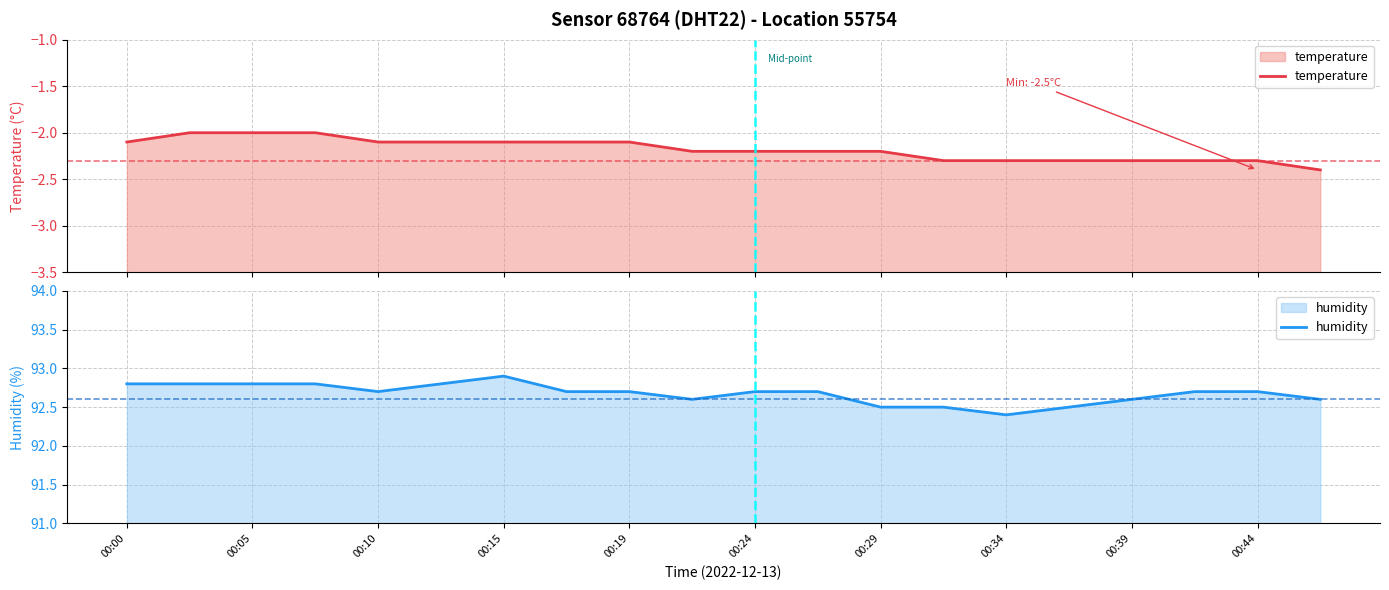

The value of humidity at 00:10 is 42.4. True or false?

False